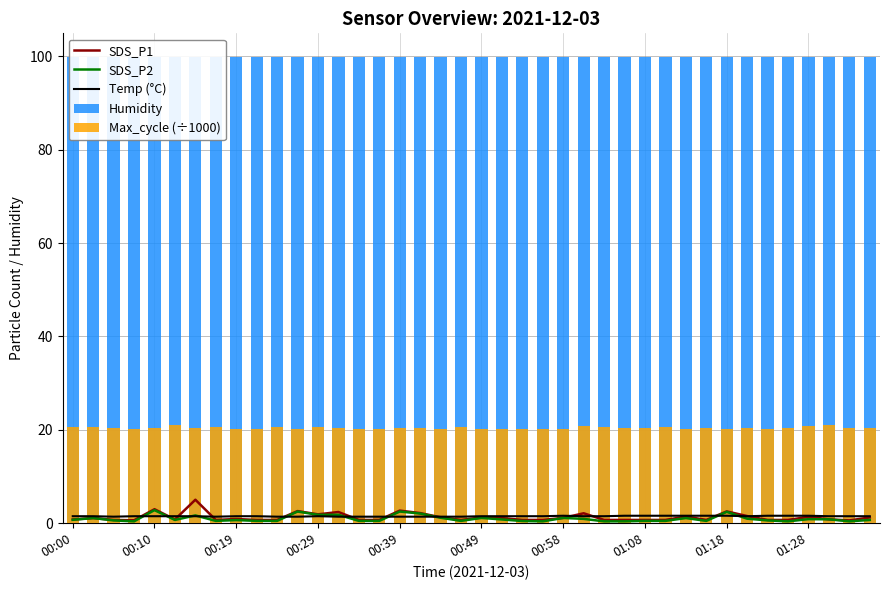

What is the total value across all series at 13?

125.9